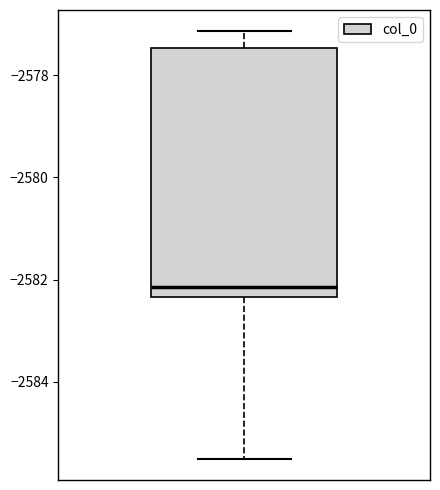

Where does the median line of the box sit on the y-axis? The values are not printed on the chart, so give them approximately, as read against the axis.

-2582.2